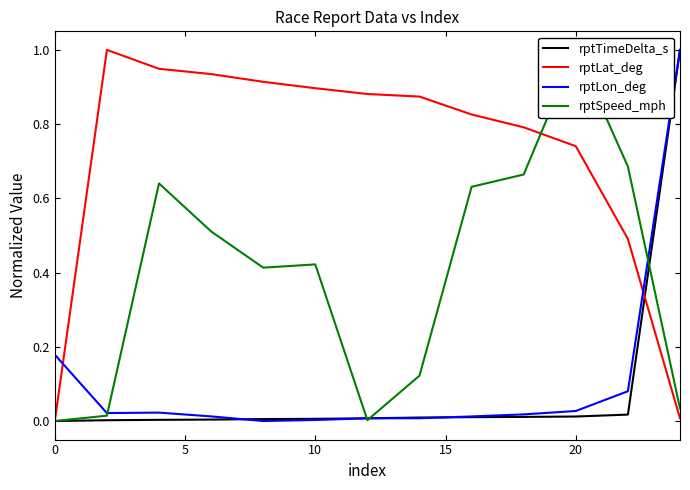

How many categories are shown in the chart?

13